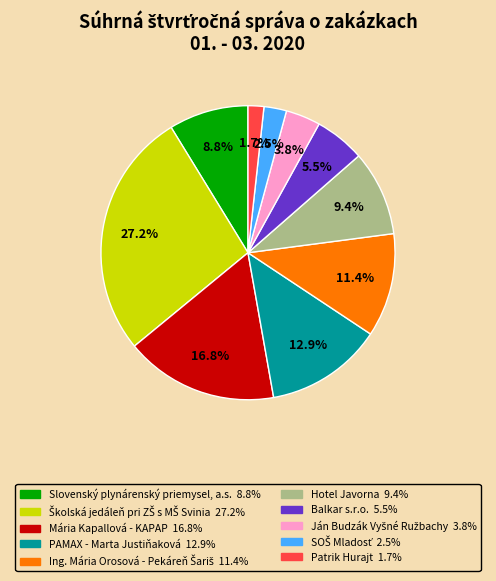

How many segments does this pie chart have?

10